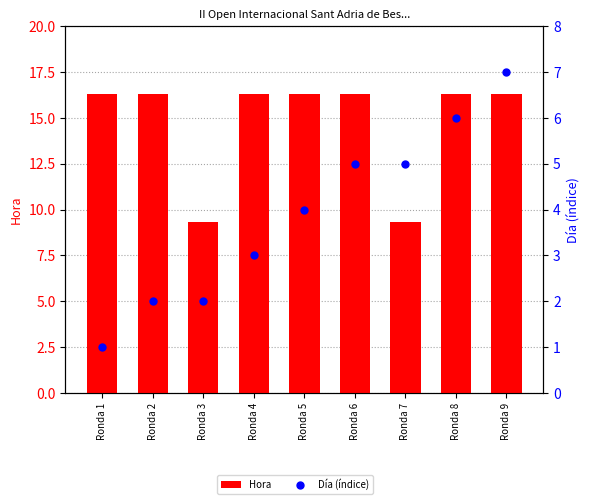

At which category is the sum across all series the highest?

Ronda 9